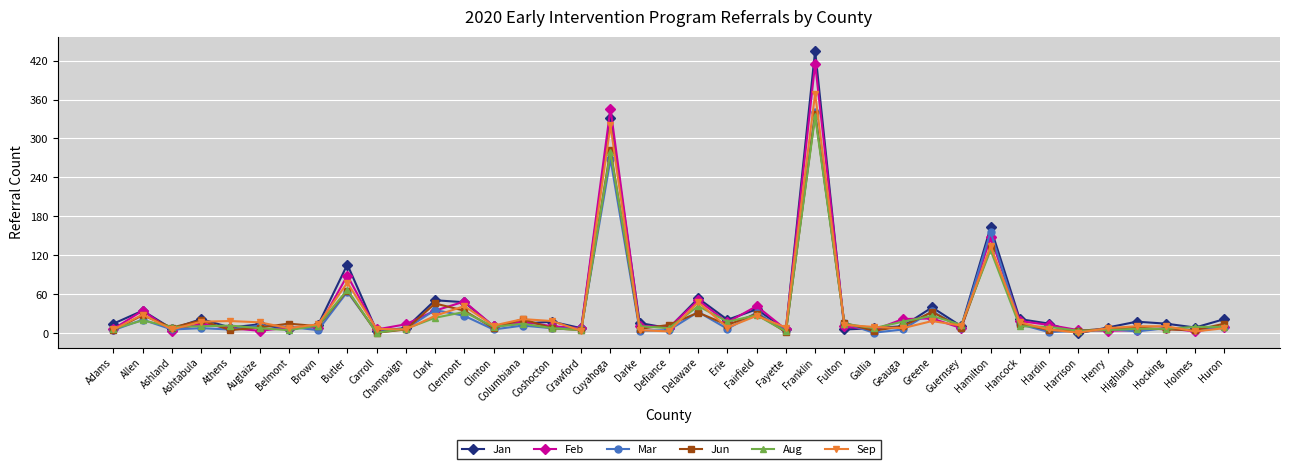

What is the highest value of the Feb series?

415